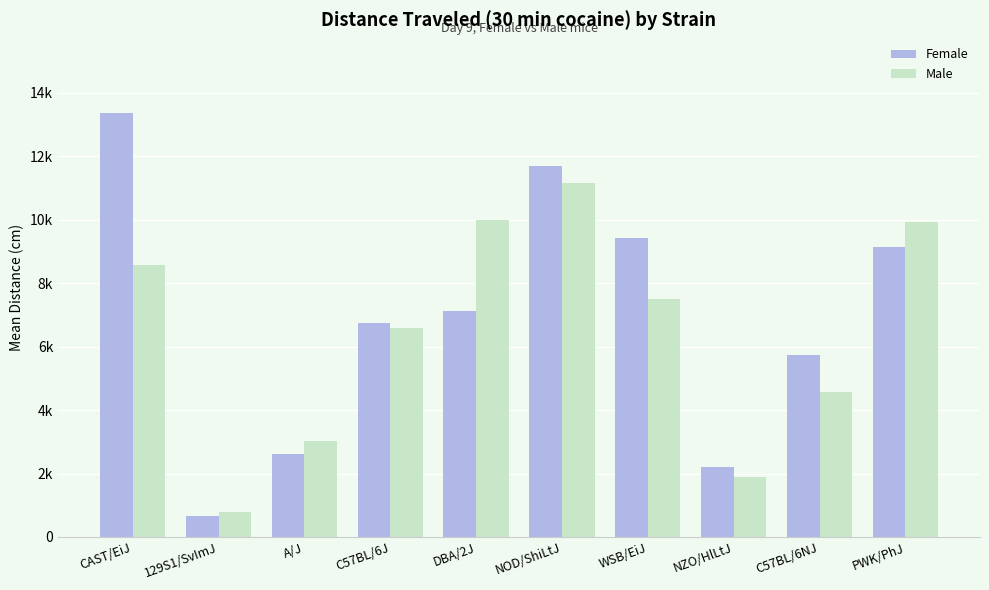

List the labels in order of Male value, largest first.

NOD/ShiLtJ, DBA/2J, PWK/PhJ, CAST/EiJ, WSB/EiJ, C57BL/6J, C57BL/6NJ, A/J, NZO/HlLtJ, 129S1/SvImJ